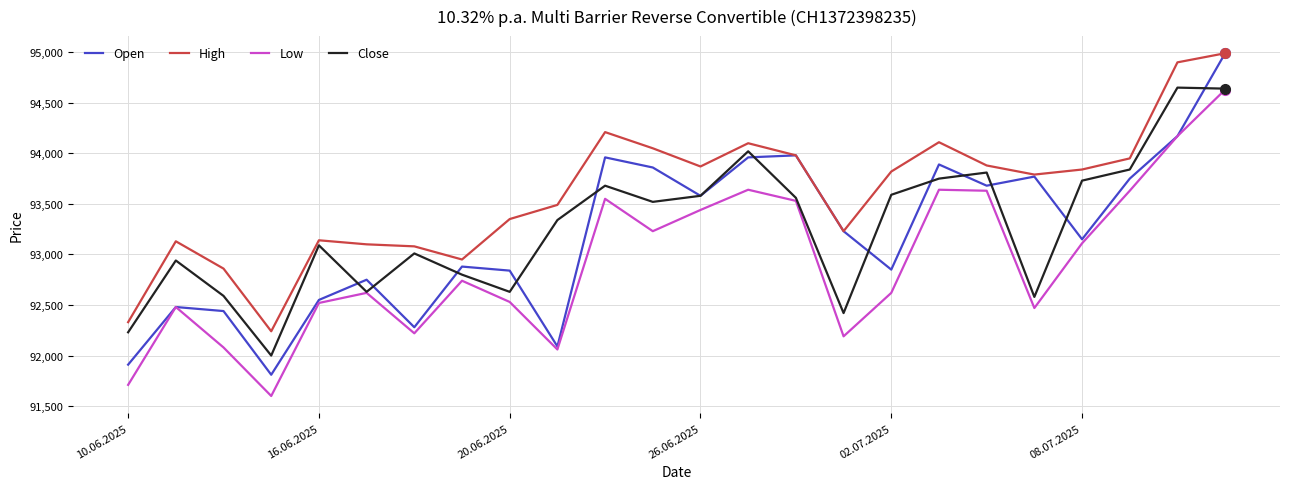

Which series has the widest spread of values?

Open